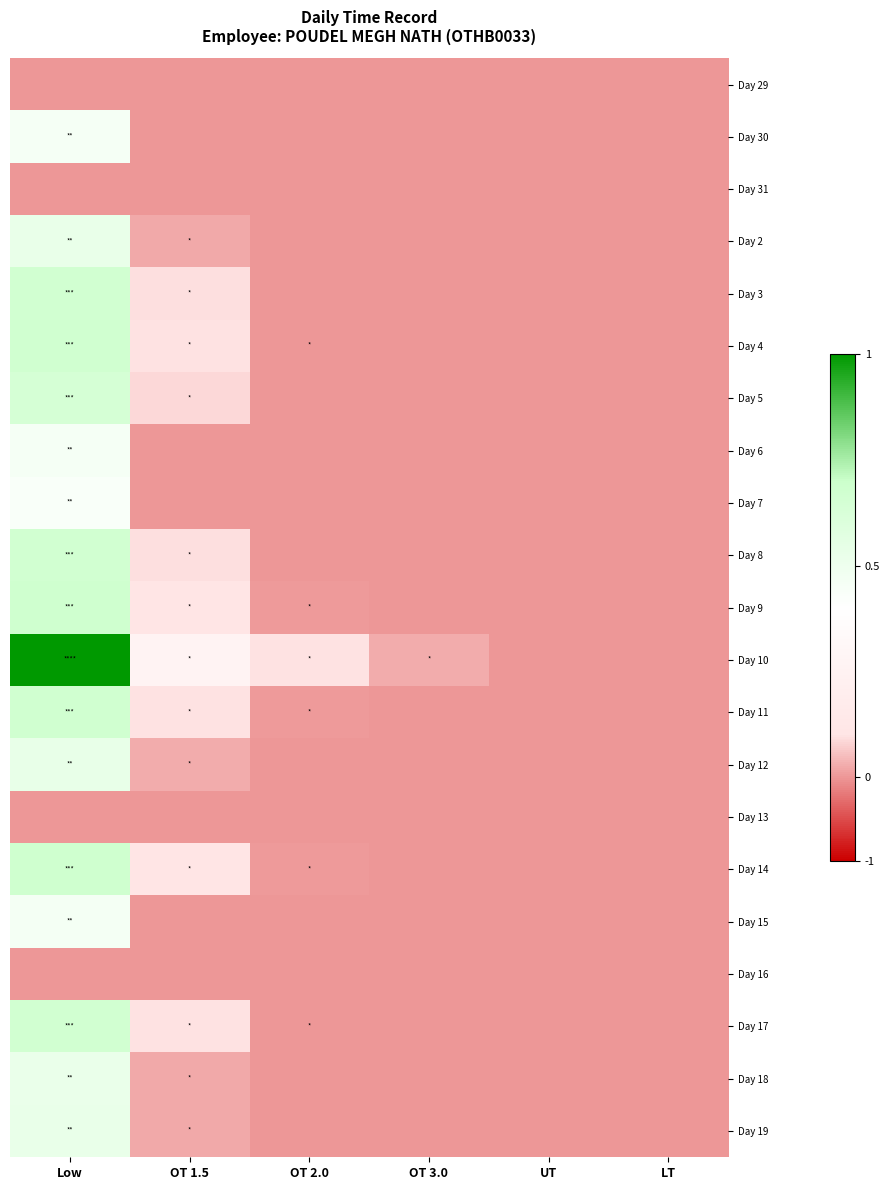

Rank the series by their maximum value, from lowest to highest.

Day 29, Day 31, Day 13, Day 16, Day 7, Day 6, Day 30, Day 15, Day 18, Day 2, Day 19, Day 12, Day 5, Day 3, Day 8, Day 17, Day 4, Day 11, Day 14, Day 9, Day 10